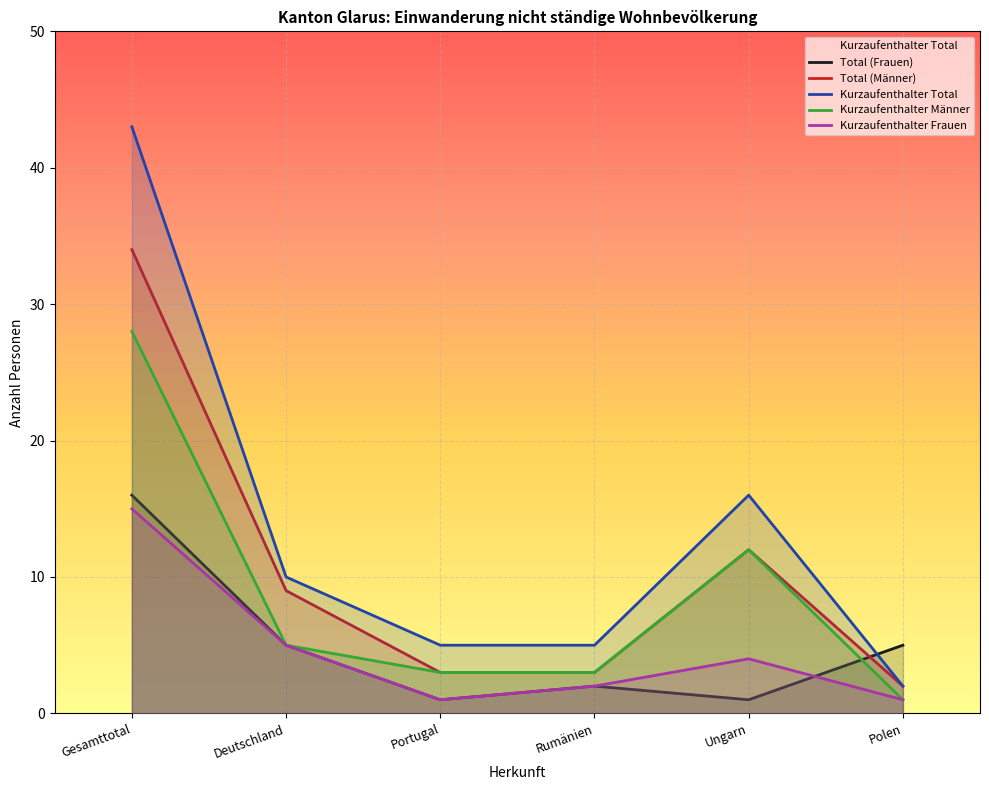

How many interior local peaks does the Total (Männer) series have?

1